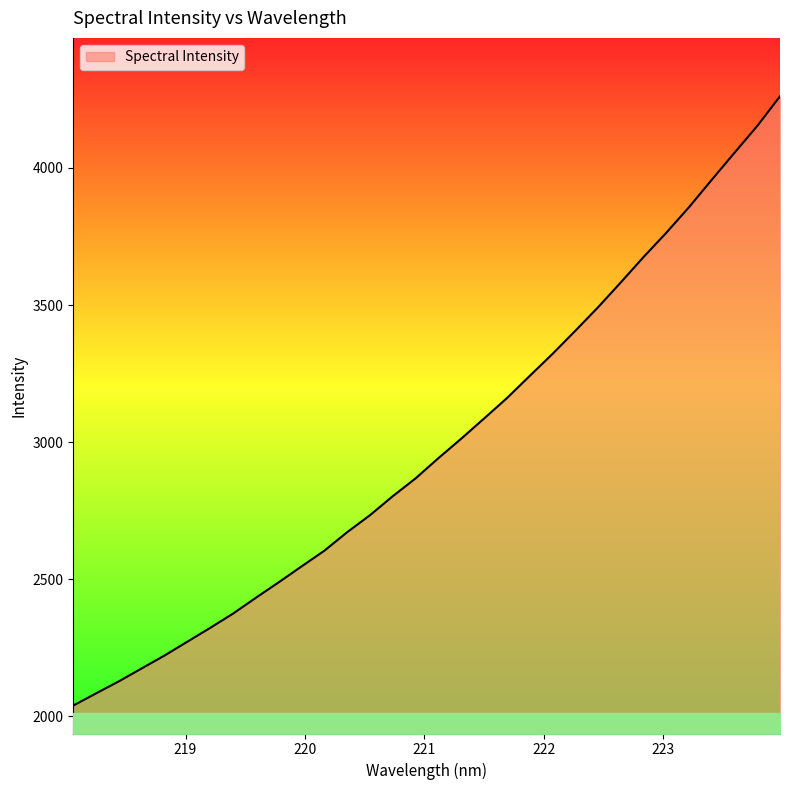

How many values are below 2941?

16